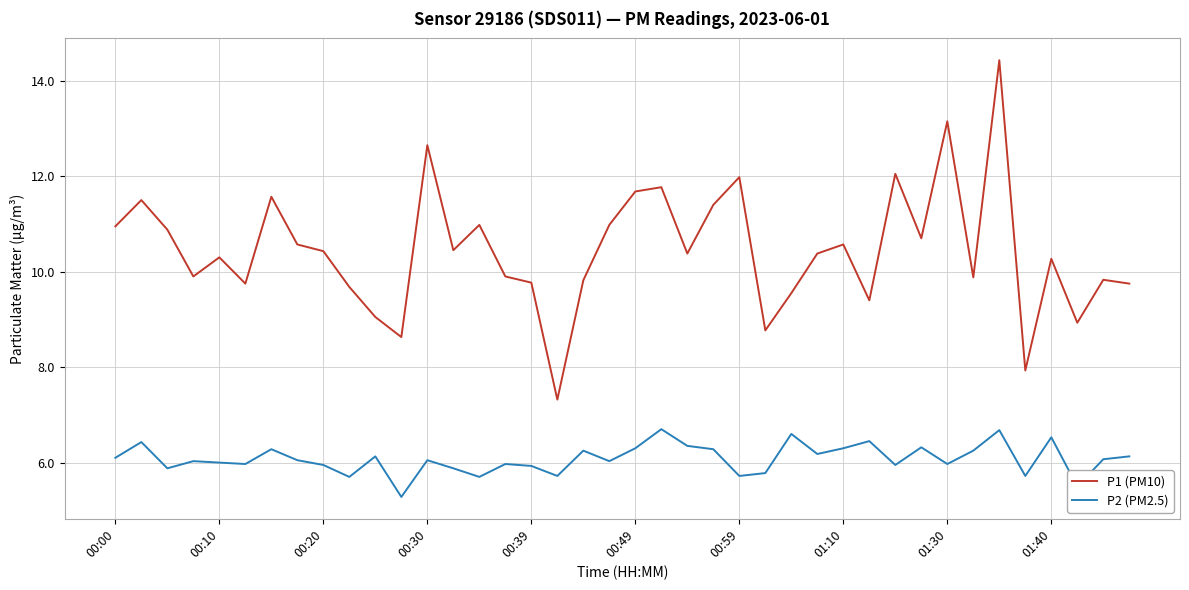

What is the smallest value displayed?

5.3